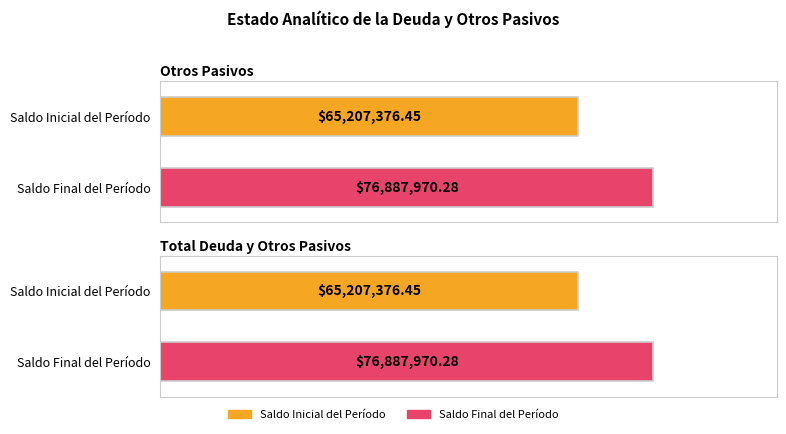

How many categories are shown in the chart?

2